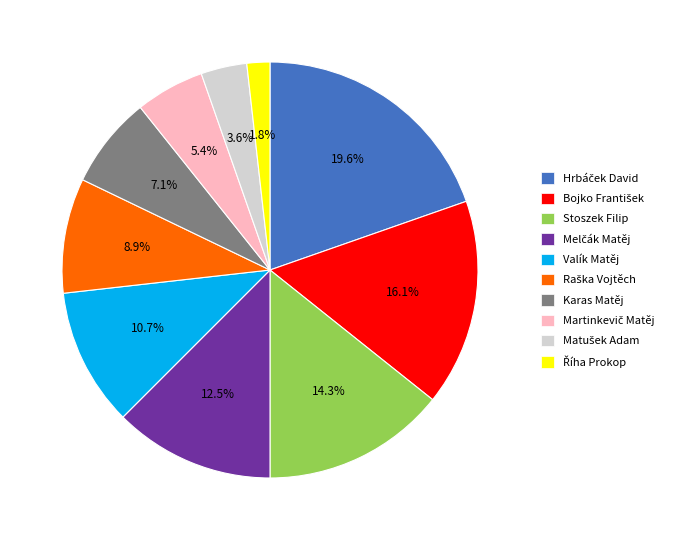

What portion of the pie excludes Stoszek Filip?

85.7%